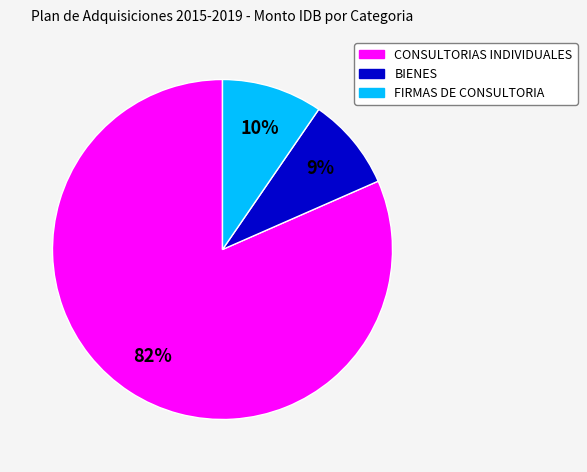

Rank the categories by value from highest to lowest.

CONSULTORIAS INDIVIDUALES, FIRMAS DE CONSULTORIA, BIENES